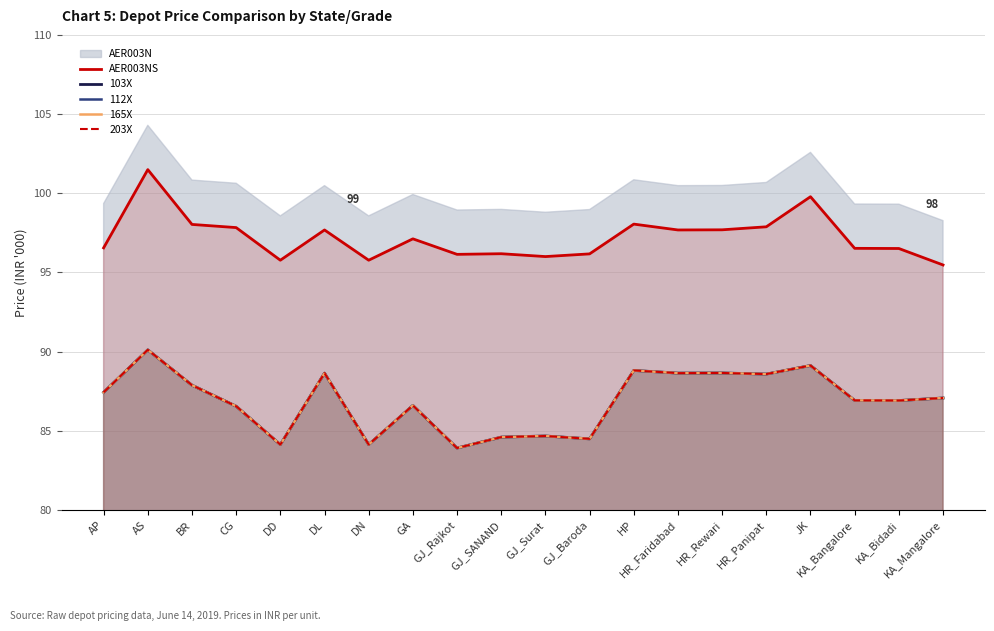

How many lines are shown in the chart?

5